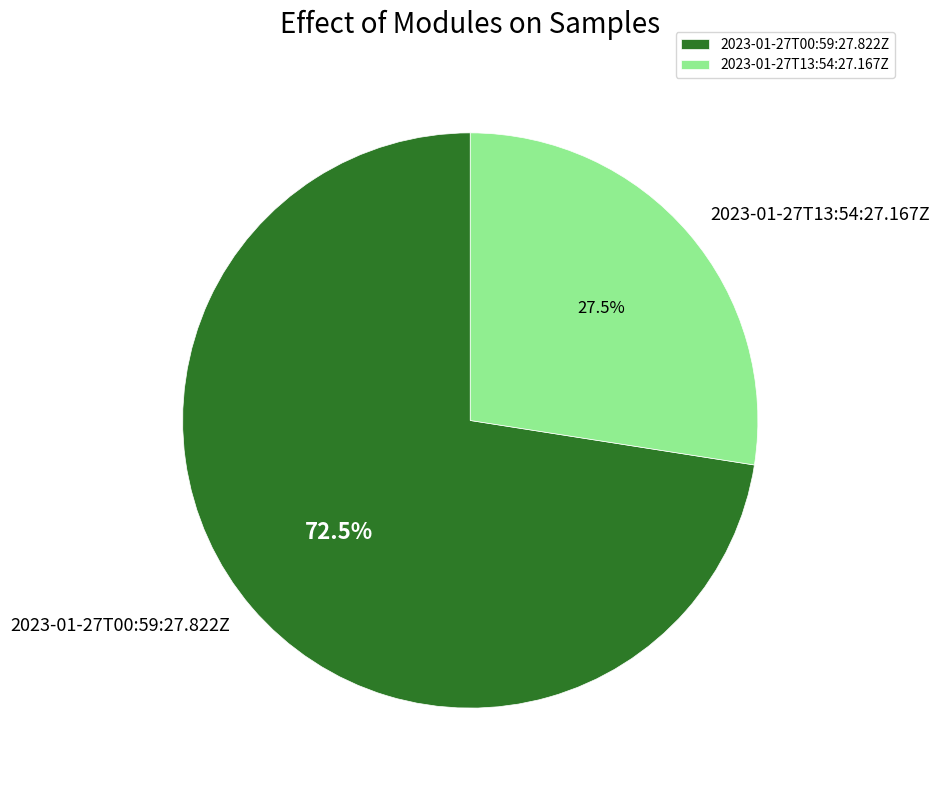

To the nearest percent, what is the difference between the 2023-01-27T00:59:27.822Z and 2023-01-27T13:54:27.167Z slice percentages?

45%